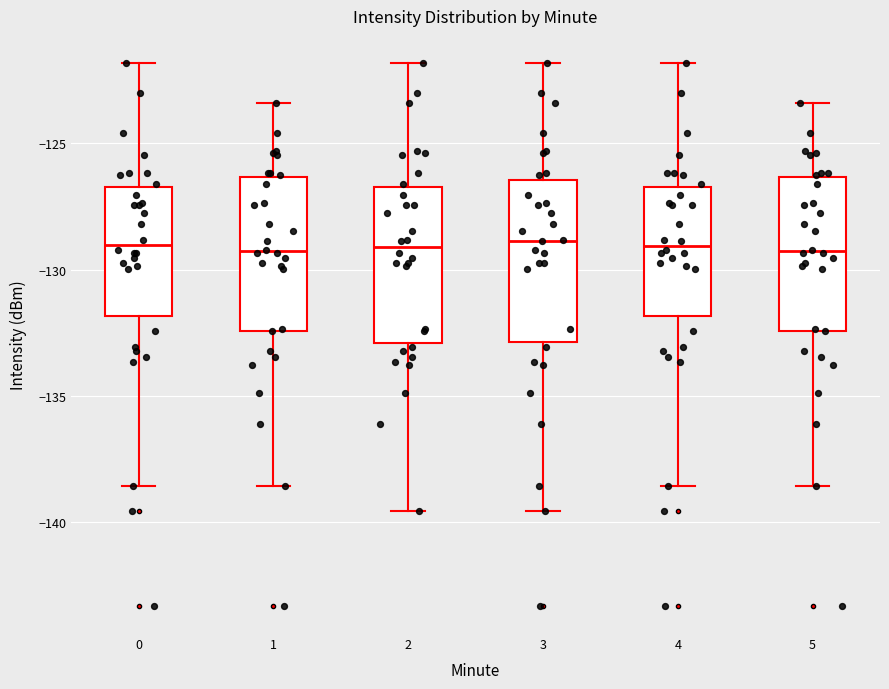

Reading left to right, read every box against the y-axis: the position of its median line, the range the box covers, and the ends of its whiskers. The values are not printed on the chart, so give them approximately, as read against the axis.

0: median -129.0, box -132.0 to -126.5, whiskers -138.5 to -122.0
1: median -129.5, box -132.5 to -126.5, whiskers -138.5 to -123.5
2: median -129.0, box -133.0 to -126.5, whiskers -139.5 to -122.0
3: median -129.0, box -133.0 to -126.5, whiskers -139.5 to -122.0
4: median -129.0, box -132.0 to -126.5, whiskers -138.5 to -122.0
5: median -129.5, box -132.5 to -126.5, whiskers -138.5 to -123.5